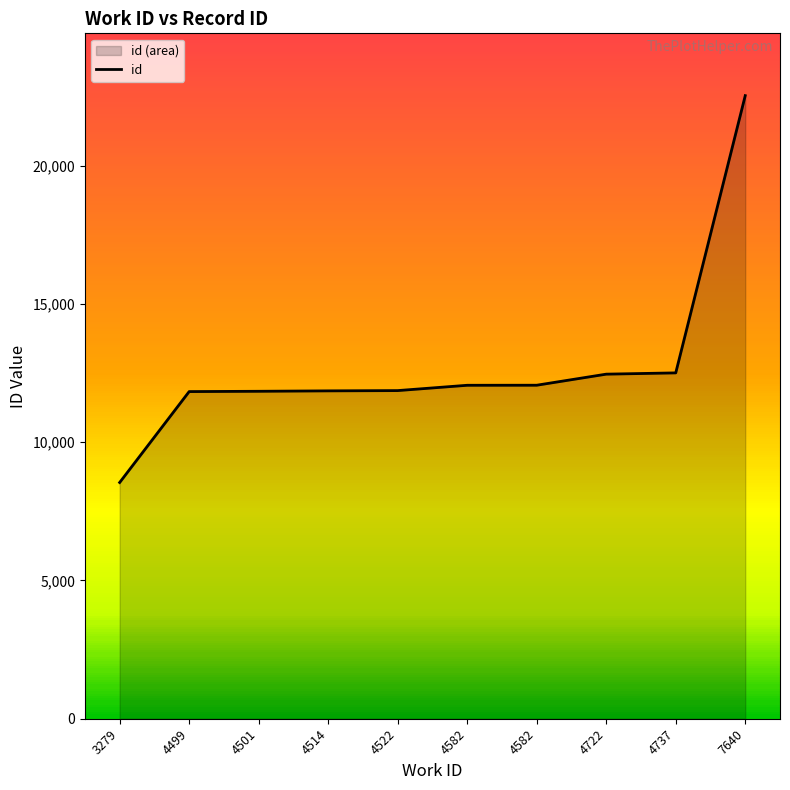

Rank the categories by value from highest to lowest.

7640, 4737, 4722, 4582, 4582, 4522, 4514, 4501, 4499, 3279